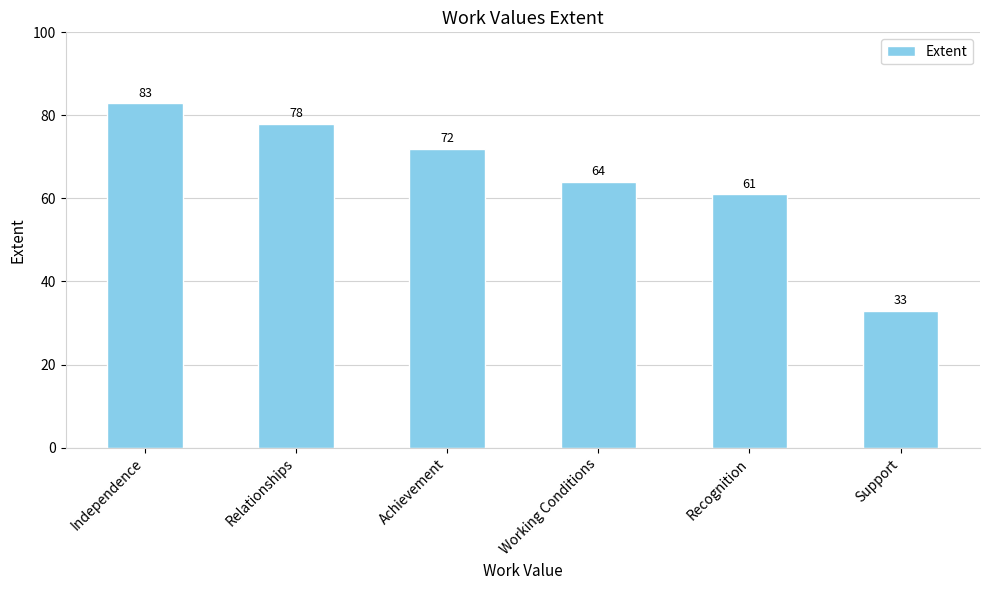

What is the minimum value shown in the chart?

33